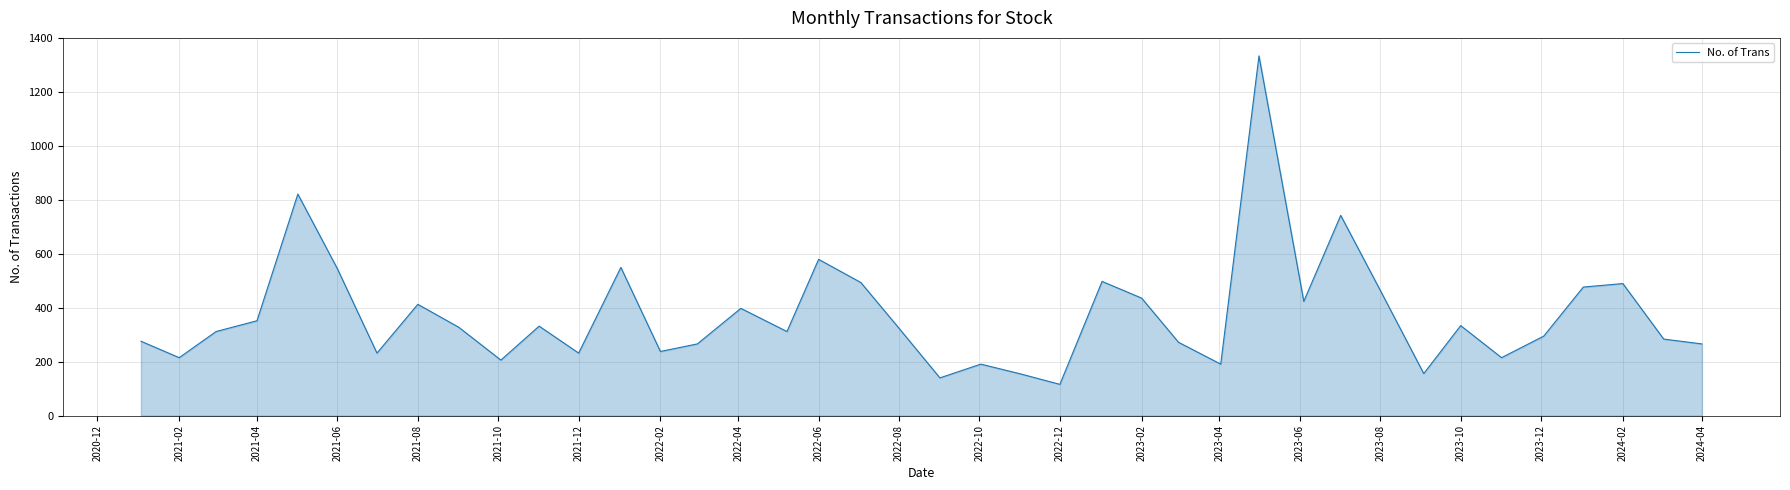

What is the smallest value displayed?

116